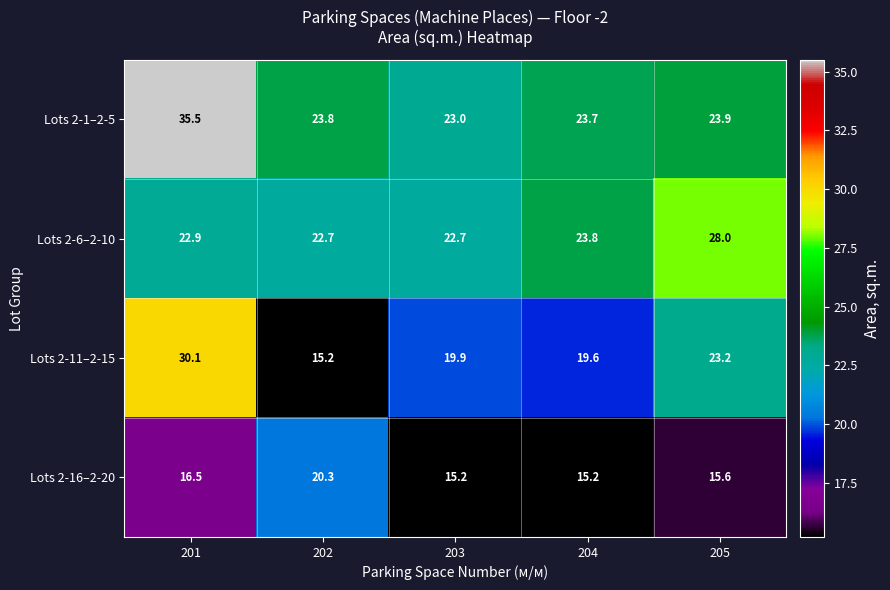

The value of Lots 2-16–2-20 at 205 is 22.2. True or false?

False